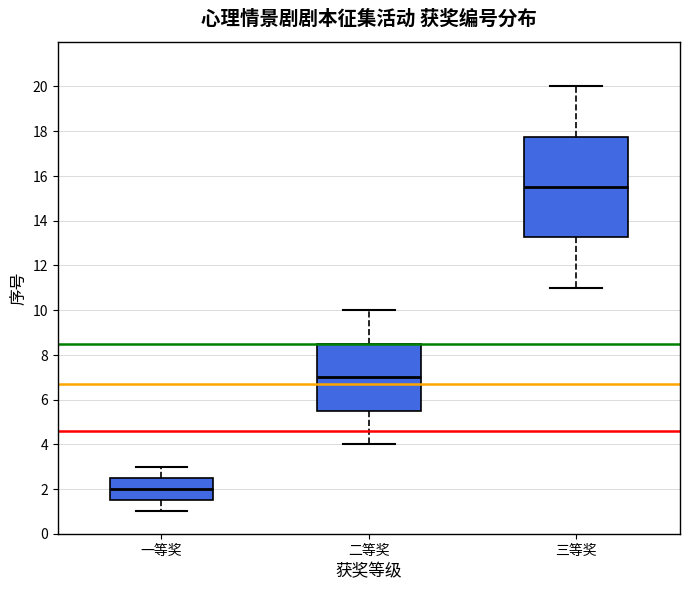

Comparing the boxes themselves (not the whiskers), which one is the tallest?

三等奖